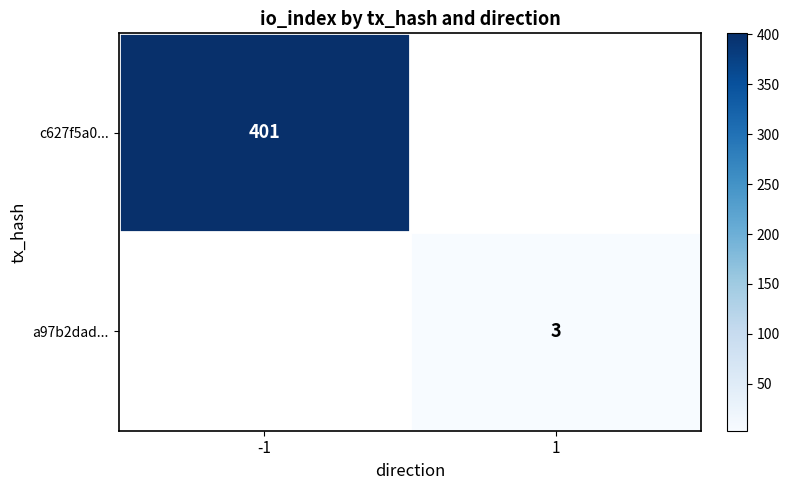

The value of c627f5a0... at -1 is 720. True or false?

False